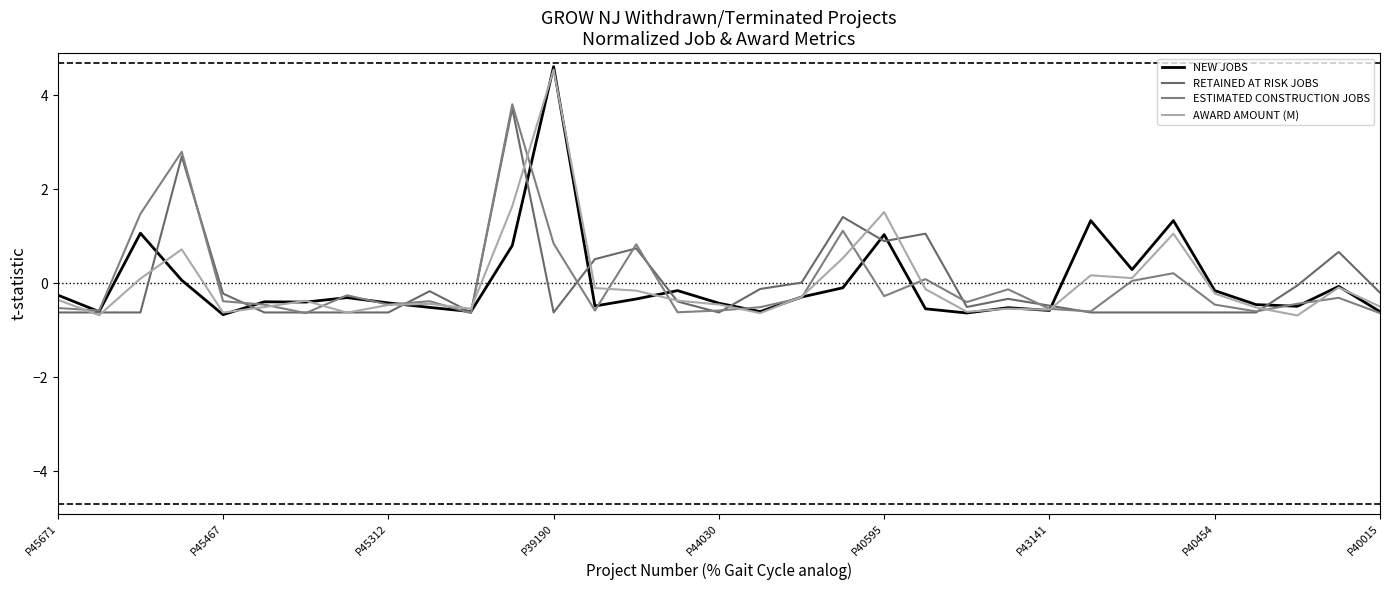

How many lines are shown in the chart?

4